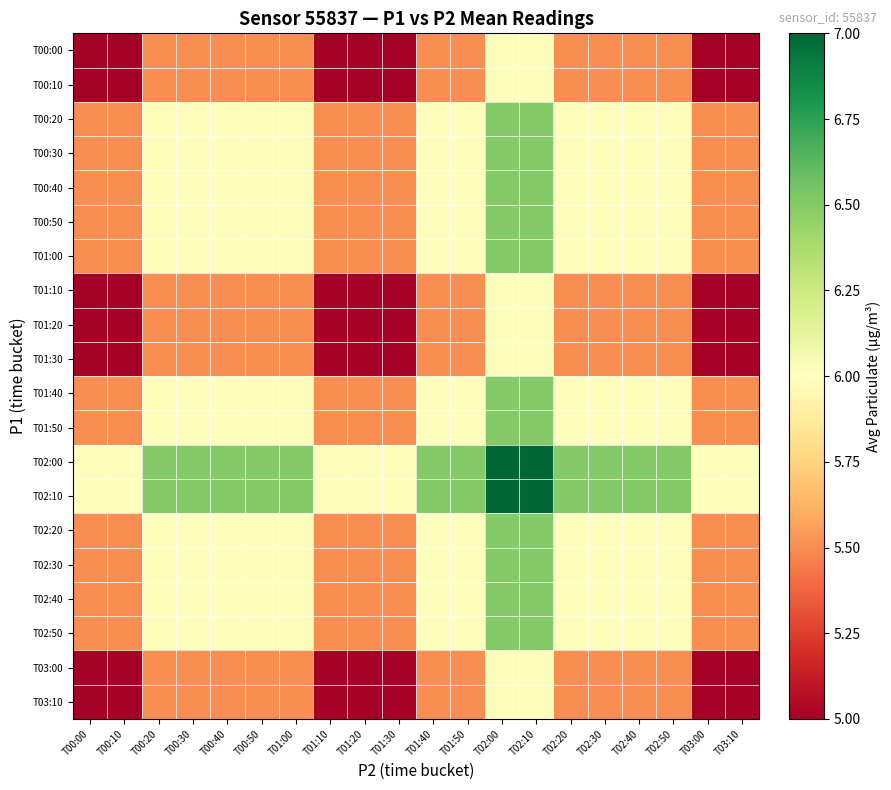

Reading left to right, extract all data points from this chart.

T00:00: T00:00=5.0	T00:10=5.0	T00:20=5.5	T00:30=5.5	T00:40=5.5	T00:50=5.5	T01:00=5.5	T01:10=5.0	T01:20=5.0	T01:30=5.0	T01:40=5.5	T01:50=5.5	T02:00=6.0	T02:10=6.0	T02:20=5.5	T02:30=5.5	T02:40=5.5	T02:50=5.5	T03:00=5.0	T03:10=5.0
T00:10: T00:00=5.0	T00:10=5.0	T00:20=5.5	T00:30=5.5	T00:40=5.5	T00:50=5.5	T01:00=5.5	T01:10=5.0	T01:20=5.0	T01:30=5.0	T01:40=5.5	T01:50=5.5	T02:00=6.0	T02:10=6.0	T02:20=5.5	T02:30=5.5	T02:40=5.5	T02:50=5.5	T03:00=5.0	T03:10=5.0
T00:20: T00:00=5.5	T00:10=5.5	T00:20=6.0	T00:30=6.0	T00:40=6.0	T00:50=6.0	T01:00=6.0	T01:10=5.5	T01:20=5.5	T01:30=5.5	T01:40=6.0	T01:50=6.0	T02:00=6.5	T02:10=6.5	T02:20=6.0	T02:30=6.0	T02:40=6.0	T02:50=6.0	T03:00=5.5	T03:10=5.5
T00:30: T00:00=5.5	T00:10=5.5	T00:20=6.0	T00:30=6.0	T00:40=6.0	T00:50=6.0	T01:00=6.0	T01:10=5.5	T01:20=5.5	T01:30=5.5	T01:40=6.0	T01:50=6.0	T02:00=6.5	T02:10=6.5	T02:20=6.0	T02:30=6.0	T02:40=6.0	T02:50=6.0	T03:00=5.5	T03:10=5.5
T00:40: T00:00=5.5	T00:10=5.5	T00:20=6.0	T00:30=6.0	T00:40=6.0	T00:50=6.0	T01:00=6.0	T01:10=5.5	T01:20=5.5	T01:30=5.5	T01:40=6.0	T01:50=6.0	T02:00=6.5	T02:10=6.5	T02:20=6.0	T02:30=6.0	T02:40=6.0	T02:50=6.0	T03:00=5.5	T03:10=5.5
T00:50: T00:00=5.5	T00:10=5.5	T00:20=6.0	T00:30=6.0	T00:40=6.0	T00:50=6.0	T01:00=6.0	T01:10=5.5	T01:20=5.5	T01:30=5.5	T01:40=6.0	T01:50=6.0	T02:00=6.5	T02:10=6.5	T02:20=6.0	T02:30=6.0	T02:40=6.0	T02:50=6.0	T03:00=5.5	T03:10=5.5
T01:00: T00:00=5.5	T00:10=5.5	T00:20=6.0	T00:30=6.0	T00:40=6.0	T00:50=6.0	T01:00=6.0	T01:10=5.5	T01:20=5.5	T01:30=5.5	T01:40=6.0	T01:50=6.0	T02:00=6.5	T02:10=6.5	T02:20=6.0	T02:30=6.0	T02:40=6.0	T02:50=6.0	T03:00=5.5	T03:10=5.5
T01:10: T00:00=5.0	T00:10=5.0	T00:20=5.5	T00:30=5.5	T00:40=5.5	T00:50=5.5	T01:00=5.5	T01:10=5.0	T01:20=5.0	T01:30=5.0	T01:40=5.5	T01:50=5.5	T02:00=6.0	T02:10=6.0	T02:20=5.5	T02:30=5.5	T02:40=5.5	T02:50=5.5	T03:00=5.0	T03:10=5.0
T01:20: T00:00=5.0	T00:10=5.0	T00:20=5.5	T00:30=5.5	T00:40=5.5	T00:50=5.5	T01:00=5.5	T01:10=5.0	T01:20=5.0	T01:30=5.0	T01:40=5.5	T01:50=5.5	T02:00=6.0	T02:10=6.0	T02:20=5.5	T02:30=5.5	T02:40=5.5	T02:50=5.5	T03:00=5.0	T03:10=5.0
T01:30: T00:00=5.0	T00:10=5.0	T00:20=5.5	T00:30=5.5	T00:40=5.5	T00:50=5.5	T01:00=5.5	T01:10=5.0	T01:20=5.0	T01:30=5.0	T01:40=5.5	T01:50=5.5	T02:00=6.0	T02:10=6.0	T02:20=5.5	T02:30=5.5	T02:40=5.5	T02:50=5.5	T03:00=5.0	T03:10=5.0
T01:40: T00:00=5.5	T00:10=5.5	T00:20=6.0	T00:30=6.0	T00:40=6.0	T00:50=6.0	T01:00=6.0	T01:10=5.5	T01:20=5.5	T01:30=5.5	T01:40=6.0	T01:50=6.0	T02:00=6.5	T02:10=6.5	T02:20=6.0	T02:30=6.0	T02:40=6.0	T02:50=6.0	T03:00=5.5	T03:10=5.5
T01:50: T00:00=5.5	T00:10=5.5	T00:20=6.0	T00:30=6.0	T00:40=6.0	T00:50=6.0	T01:00=6.0	T01:10=5.5	T01:20=5.5	T01:30=5.5	T01:40=6.0	T01:50=6.0	T02:00=6.5	T02:10=6.5	T02:20=6.0	T02:30=6.0	T02:40=6.0	T02:50=6.0	T03:00=5.5	T03:10=5.5
T02:00: T00:00=6.0	T00:10=6.0	T00:20=6.5	T00:30=6.5	T00:40=6.5	T00:50=6.5	T01:00=6.5	T01:10=6.0	T01:20=6.0	T01:30=6.0	T01:40=6.5	T01:50=6.5	T02:00=7.0	T02:10=7.0	T02:20=6.5	T02:30=6.5	T02:40=6.5	T02:50=6.5	T03:00=6.0	T03:10=6.0
T02:10: T00:00=6.0	T00:10=6.0	T00:20=6.5	T00:30=6.5	T00:40=6.5	T00:50=6.5	T01:00=6.5	T01:10=6.0	T01:20=6.0	T01:30=6.0	T01:40=6.5	T01:50=6.5	T02:00=7.0	T02:10=7.0	T02:20=6.5	T02:30=6.5	T02:40=6.5	T02:50=6.5	T03:00=6.0	T03:10=6.0
T02:20: T00:00=5.5	T00:10=5.5	T00:20=6.0	T00:30=6.0	T00:40=6.0	T00:50=6.0	T01:00=6.0	T01:10=5.5	T01:20=5.5	T01:30=5.5	T01:40=6.0	T01:50=6.0	T02:00=6.5	T02:10=6.5	T02:20=6.0	T02:30=6.0	T02:40=6.0	T02:50=6.0	T03:00=5.5	T03:10=5.5
T02:30: T00:00=5.5	T00:10=5.5	T00:20=6.0	T00:30=6.0	T00:40=6.0	T00:50=6.0	T01:00=6.0	T01:10=5.5	T01:20=5.5	T01:30=5.5	T01:40=6.0	T01:50=6.0	T02:00=6.5	T02:10=6.5	T02:20=6.0	T02:30=6.0	T02:40=6.0	T02:50=6.0	T03:00=5.5	T03:10=5.5
T02:40: T00:00=5.5	T00:10=5.5	T00:20=6.0	T00:30=6.0	T00:40=6.0	T00:50=6.0	T01:00=6.0	T01:10=5.5	T01:20=5.5	T01:30=5.5	T01:40=6.0	T01:50=6.0	T02:00=6.5	T02:10=6.5	T02:20=6.0	T02:30=6.0	T02:40=6.0	T02:50=6.0	T03:00=5.5	T03:10=5.5
T02:50: T00:00=5.5	T00:10=5.5	T00:20=6.0	T00:30=6.0	T00:40=6.0	T00:50=6.0	T01:00=6.0	T01:10=5.5	T01:20=5.5	T01:30=5.5	T01:40=6.0	T01:50=6.0	T02:00=6.5	T02:10=6.5	T02:20=6.0	T02:30=6.0	T02:40=6.0	T02:50=6.0	T03:00=5.5	T03:10=5.5
T03:00: T00:00=5.0	T00:10=5.0	T00:20=5.5	T00:30=5.5	T00:40=5.5	T00:50=5.5	T01:00=5.5	T01:10=5.0	T01:20=5.0	T01:30=5.0	T01:40=5.5	T01:50=5.5	T02:00=6.0	T02:10=6.0	T02:20=5.5	T02:30=5.5	T02:40=5.5	T02:50=5.5	T03:00=5.0	T03:10=5.0
T03:10: T00:00=5.0	T00:10=5.0	T00:20=5.5	T00:30=5.5	T00:40=5.5	T00:50=5.5	T01:00=5.5	T01:10=5.0	T01:20=5.0	T01:30=5.0	T01:40=5.5	T01:50=5.5	T02:00=6.0	T02:10=6.0	T02:20=5.5	T02:30=5.5	T02:40=5.5	T02:50=5.5	T03:00=5.0	T03:10=5.0